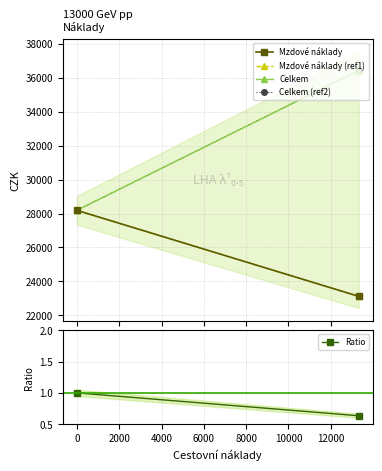

What is the value of the Celkem (ref2) point at the 2nd from the left?

36434.5